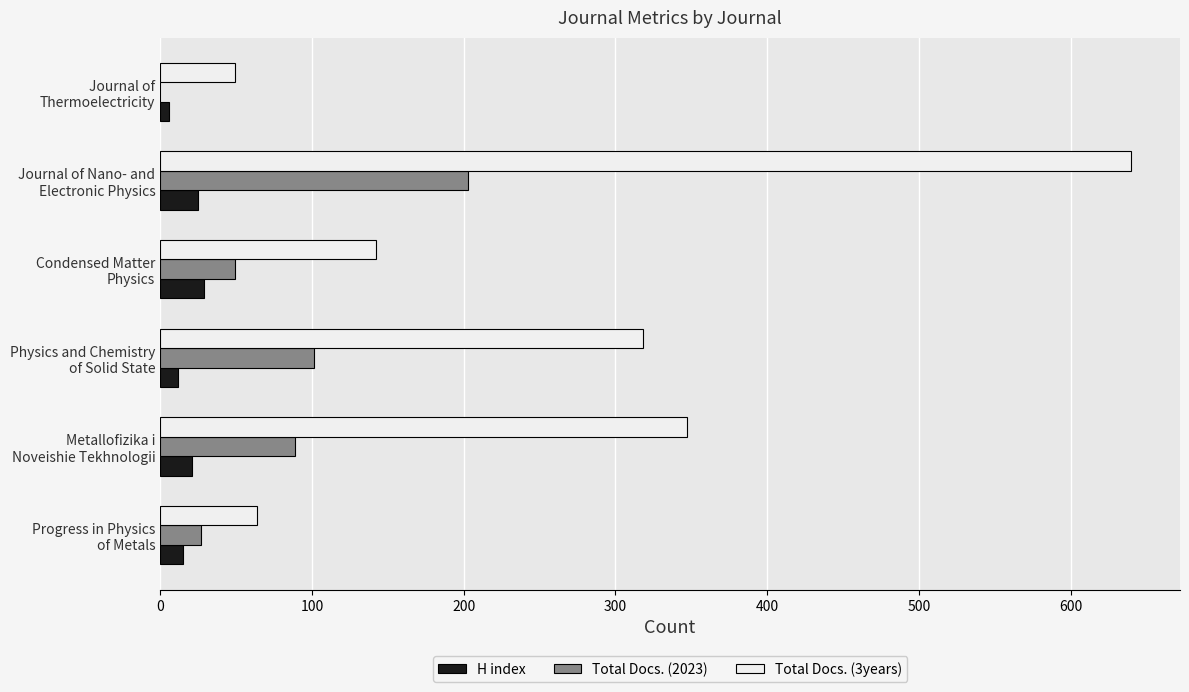

Which series has the largest range (max minus min)?

Total Docs. (3years)